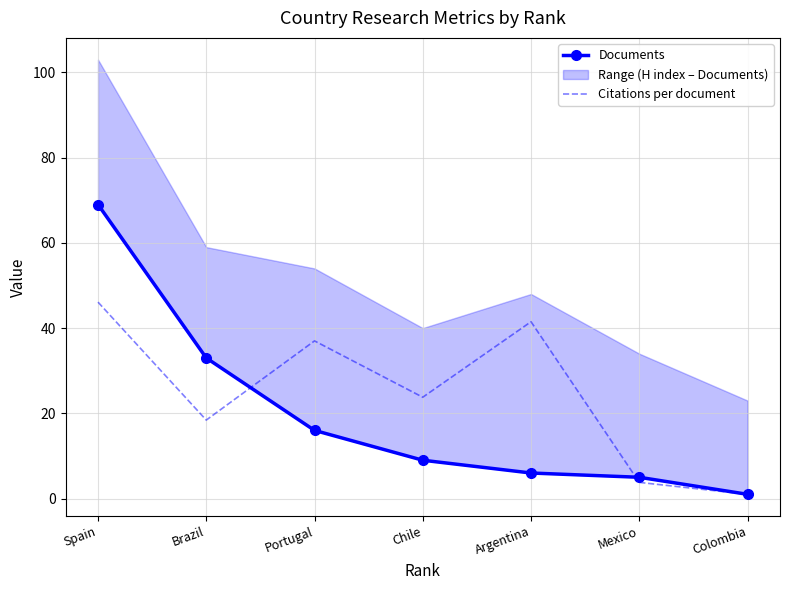

True or false: Citations per document has more than 2 points higher than both neighbors.

False